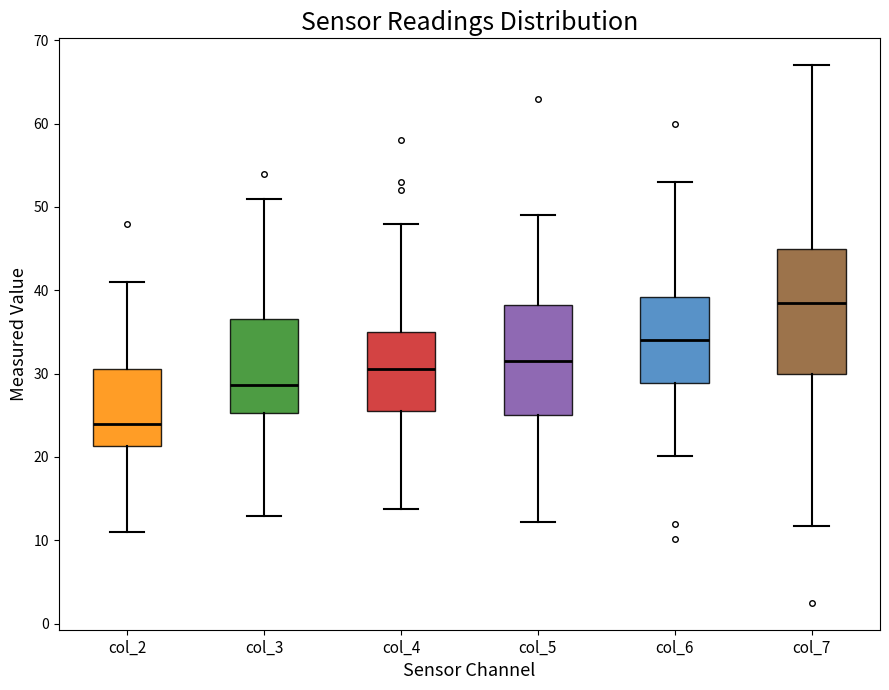

Reading left to right, read every box against the y-axis: the position of its median line, the range the box covers, and the ends of its whiskers. The values are not printed on the chart, so give them approximately, as read against the axis.

col_2: median 24, box 21 to 31, whiskers 11 to 41
col_3: median 29, box 25 to 37, whiskers 13 to 51
col_4: median 31, box 26 to 35, whiskers 14 to 48
col_5: median 32, box 25 to 38, whiskers 12 to 49
col_6: median 34, box 29 to 39, whiskers 20 to 53
col_7: median 39, box 30 to 45, whiskers 12 to 67